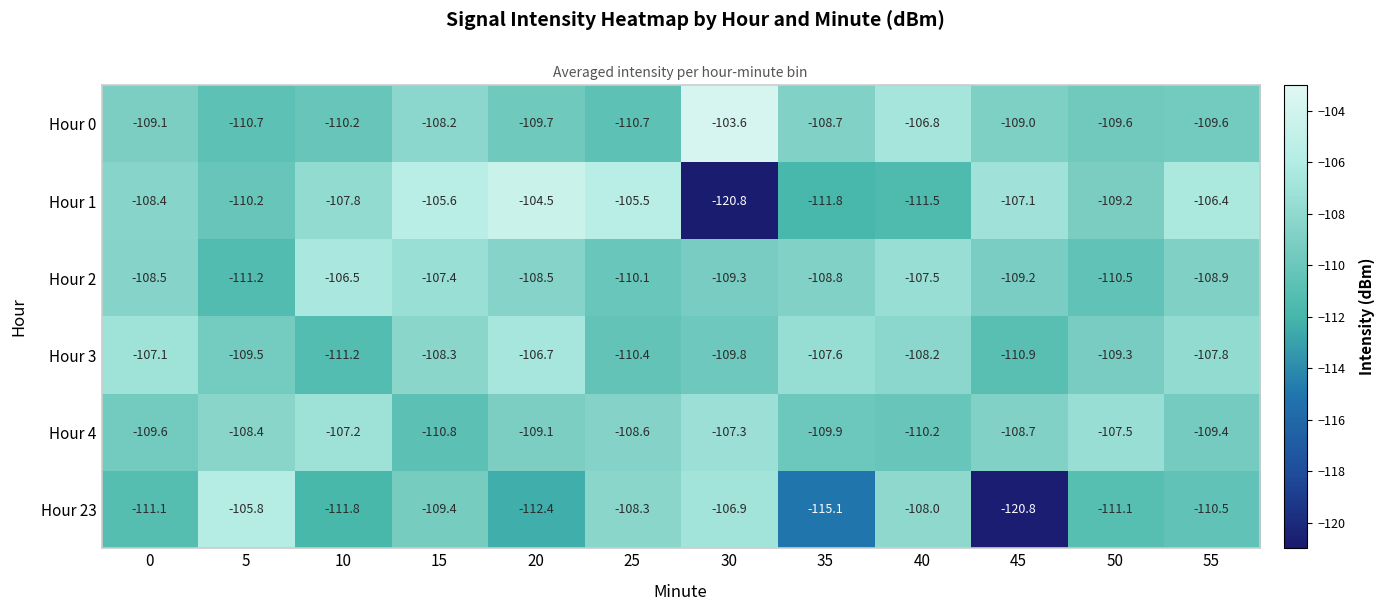

What is the sum of all Hour 23 values?

-1331.2